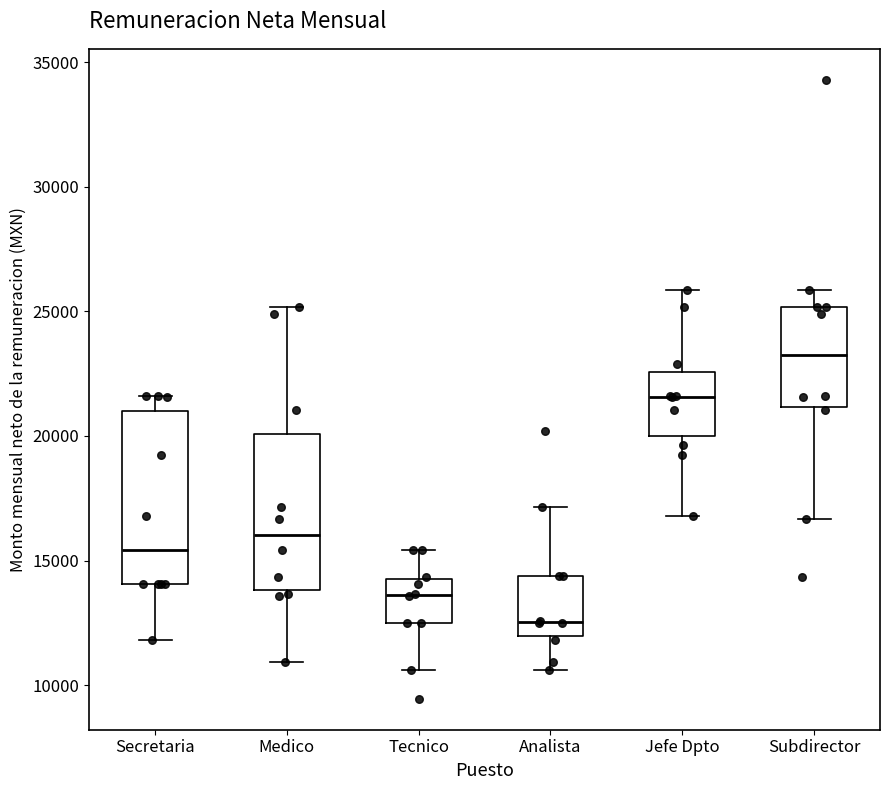

Reading left to right, transcribe this box plot: for each box, give where its median line is, the range the box spans, and where its two whiskers end, as read against the y-axis. The values are not printed on the chart, so give them approximately, as read against the axis.

Secretaria: median 15500, box 14000 to 21000, whiskers 12000 to 21500
Medico: median 16000, box 14000 to 20000, whiskers 11000 to 25000
Tecnico: median 13500, box 12500 to 14500, whiskers 10500 to 15500
Analista: median 12500, box 12000 to 14500, whiskers 10500 to 17000
Jefe Dpto: median 21500, box 20000 to 22500, whiskers 17000 to 26000
Subdirector: median 23000, box 21000 to 25000, whiskers 16500 to 26000